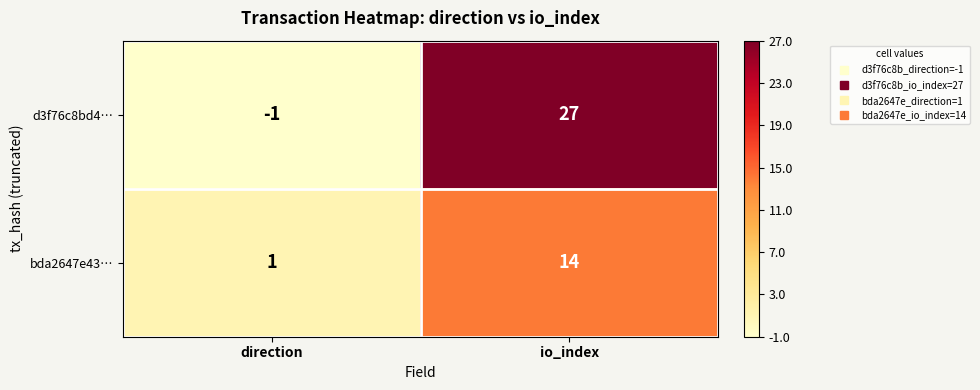

Reading right to left, extract all data points from this chart.

d3f76c8bd4…: 27	-1
bda2647e43…: 14	1